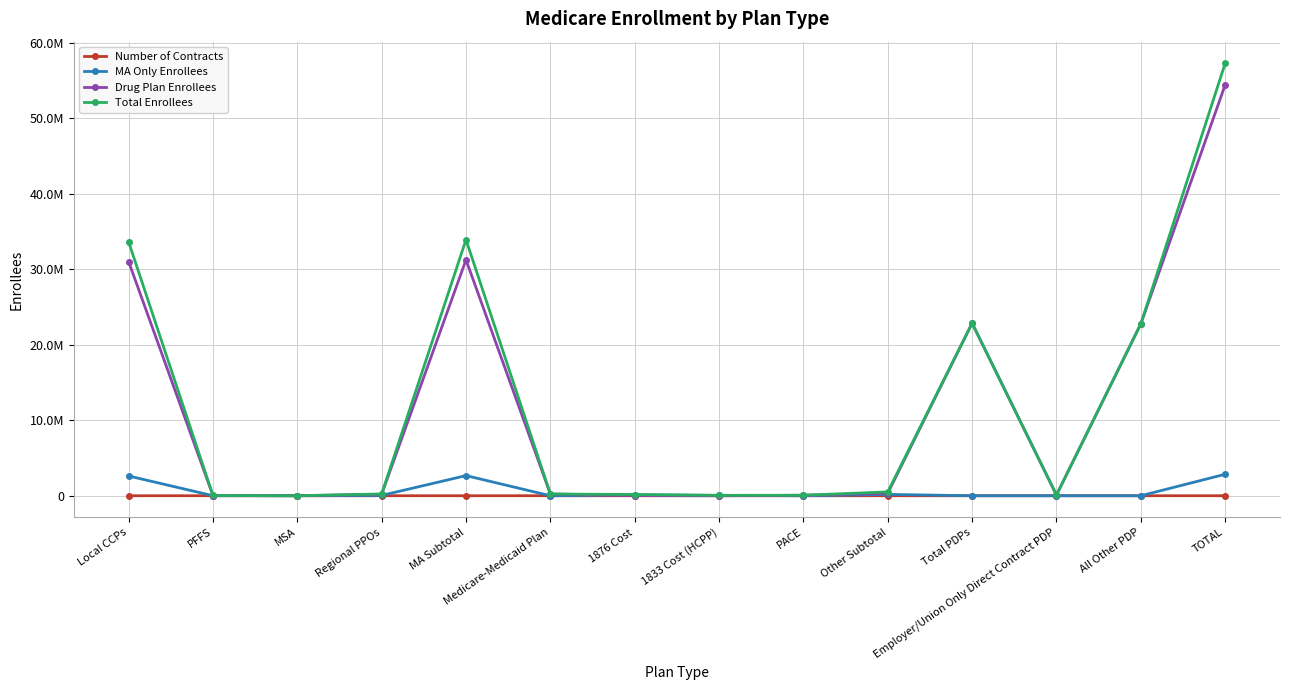

Is this an area chart (filled region under the line)?

No